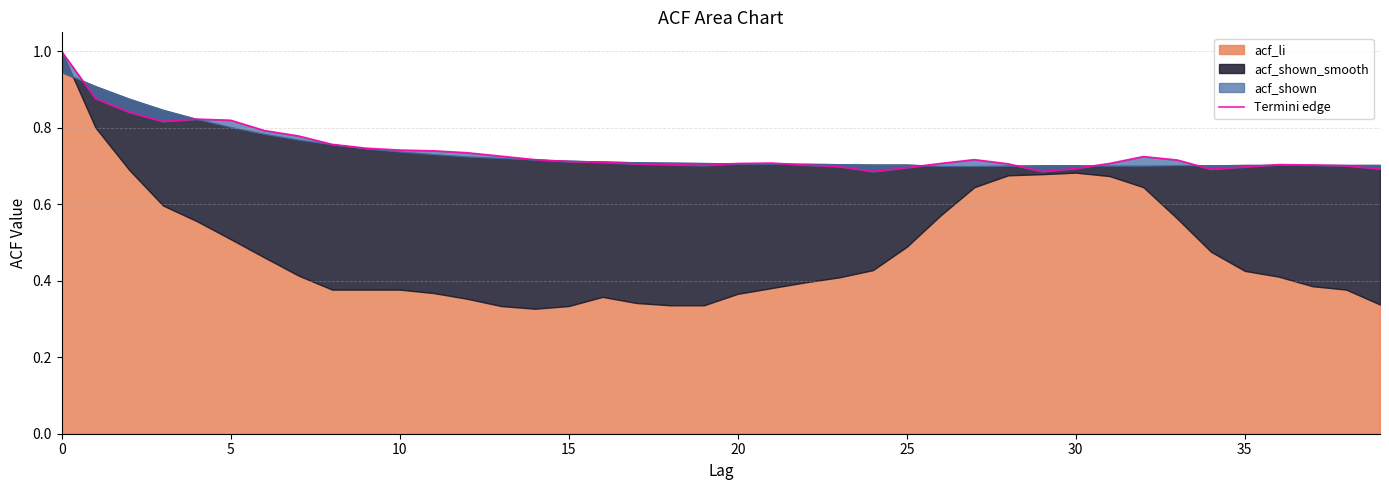

Reading left to right, transcribe all the data shown in this chart.

1.0	0.9	0.8	0.8	0.8	0.8	0.8	0.8	0.8	0.7	0.7	0.7	0.7	0.7	0.7	0.7	0.7	0.7	0.7	0.7	0.7	0.7	0.7	0.7	0.7	0.7	0.7	0.7	0.7	0.7	0.7	0.7	0.7	0.7	0.7	0.7	0.7	0.7	0.7	0.7